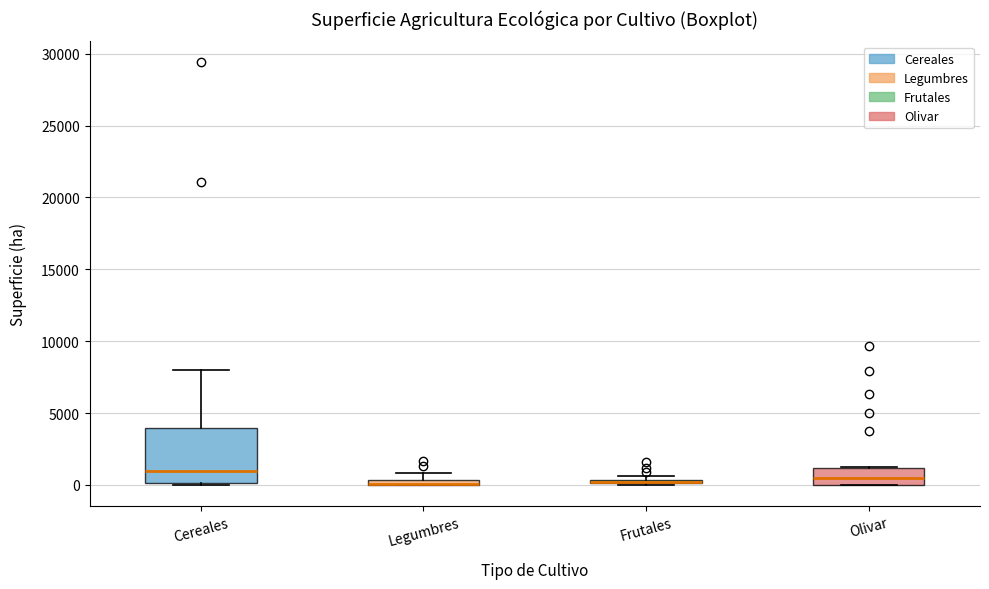

Which box is the tallest, from its lower edge to its upper edge?

Cereales